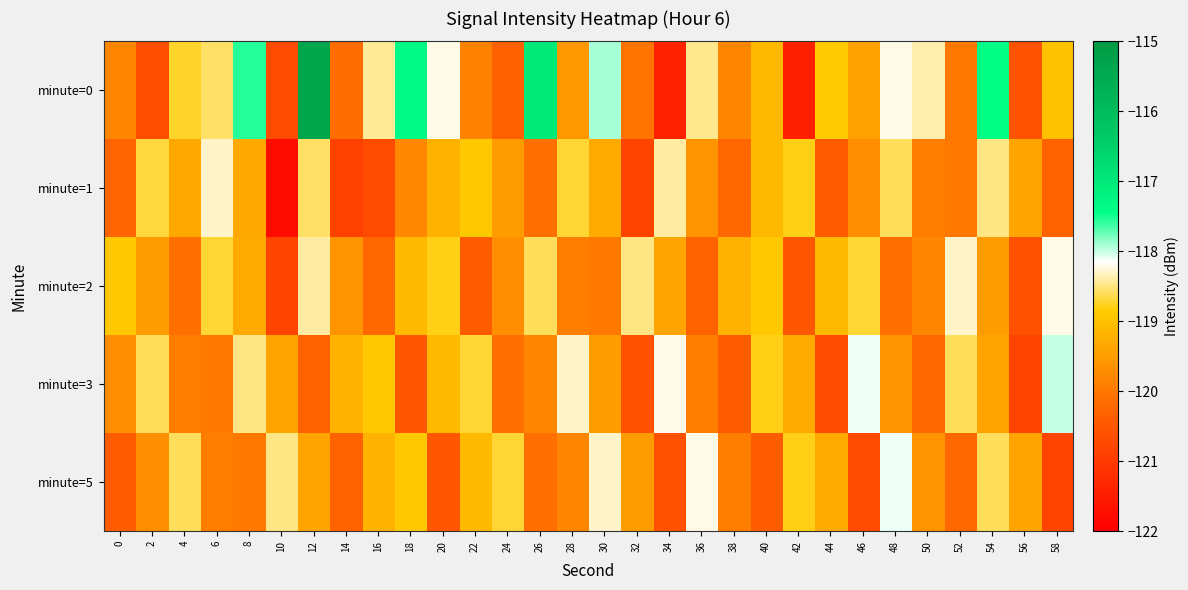

At how many categories does at least one series exceed -116?

1